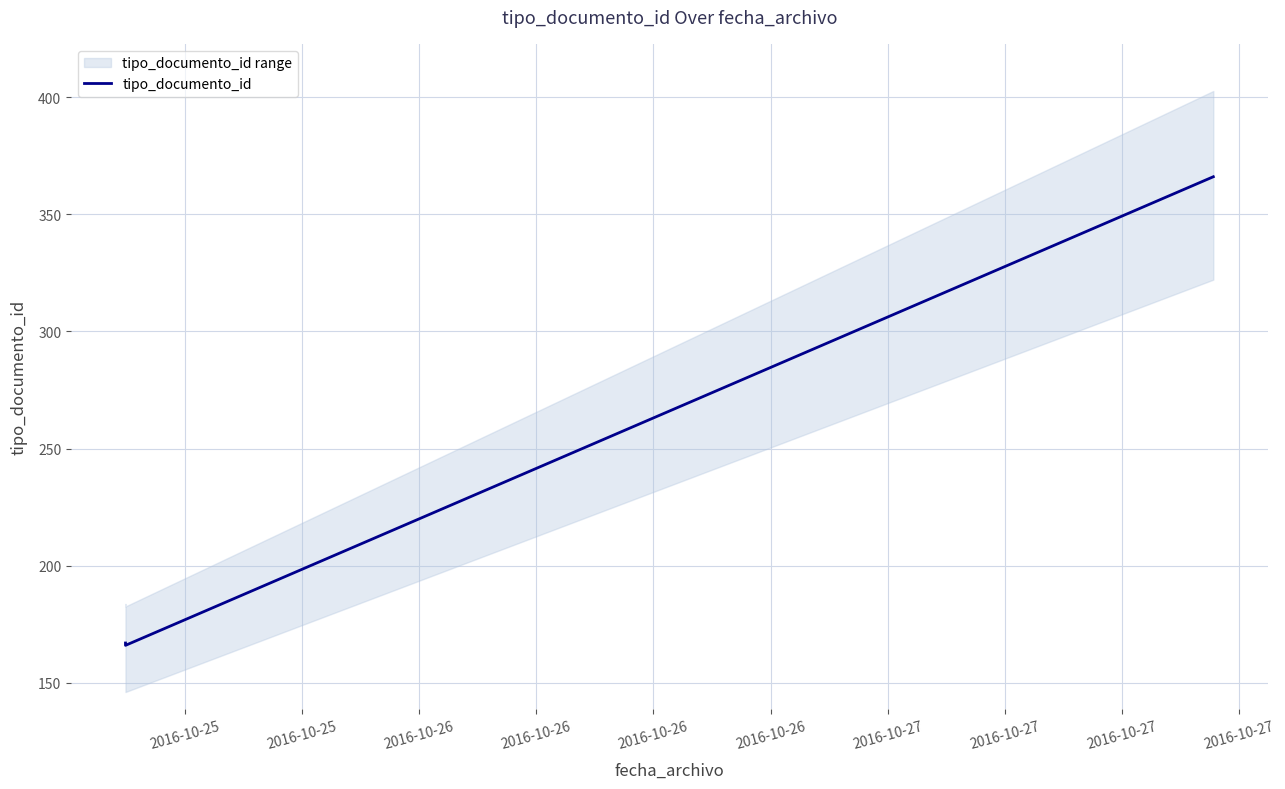

What is the value of the 2nd point from the left?

167